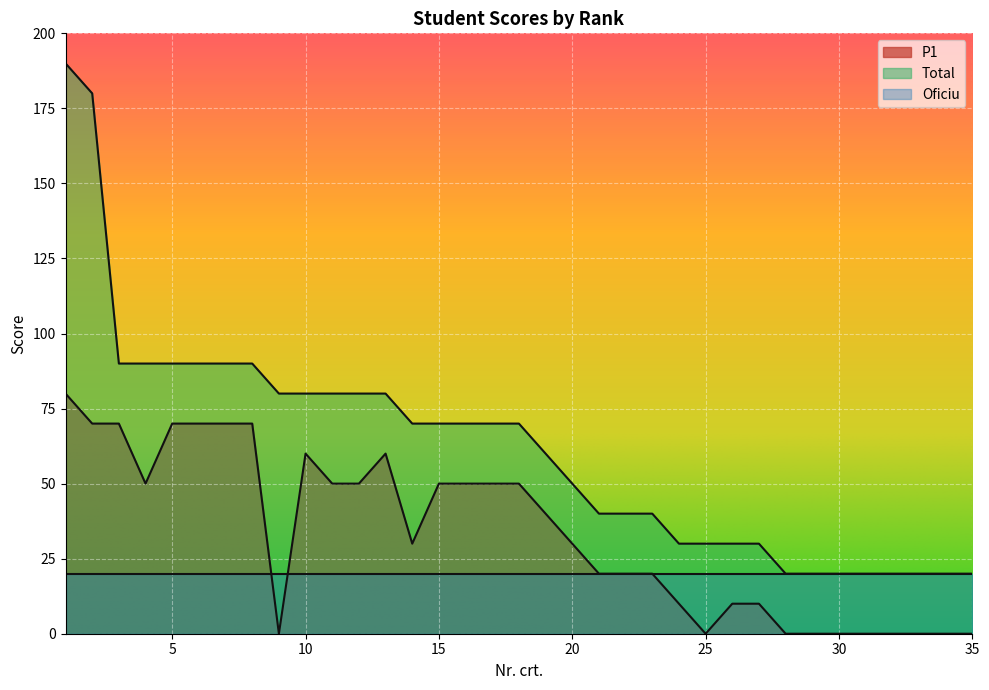

True or false: P1 has more than 0 interior local peaks.

True